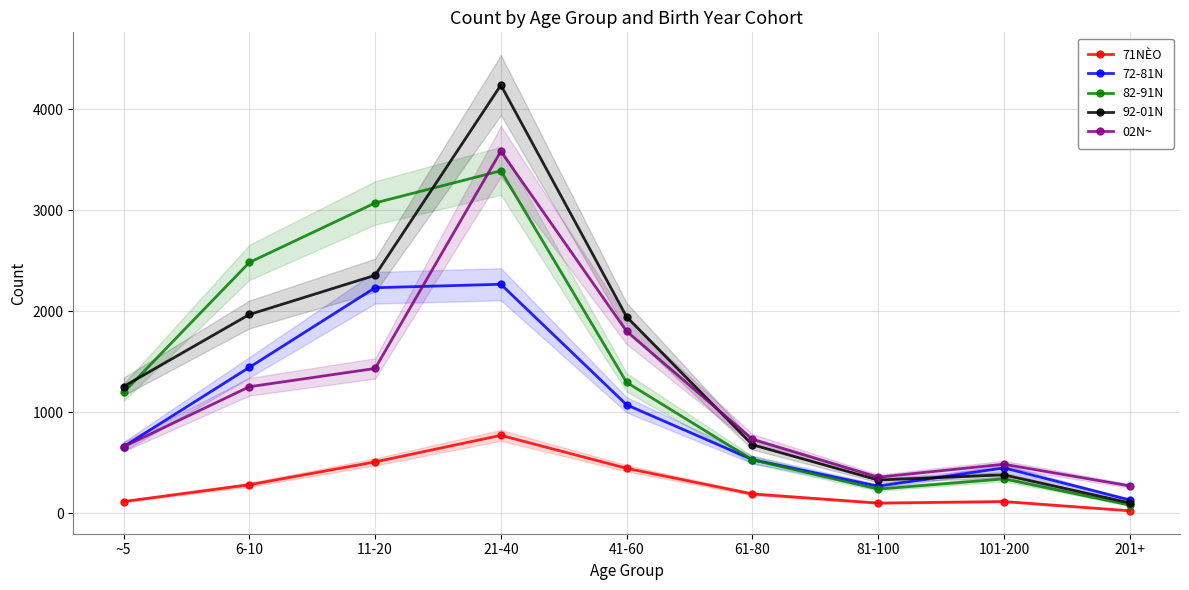

Reading right to left, transcribe all the data shown in this chart.

71NÈO: 27	118	103	193	447	773	510	284	118
72-81N: 134	451	270	533	1075	2268	2234	1446	661
82-91N: 83	342	241	531	1297	3391	3073	2484	1198
92-01N: 105	382	331	680	1946	4239	2357	1969	1256
02N~: 273	487	359	735	1802	3584	1435	1254	660